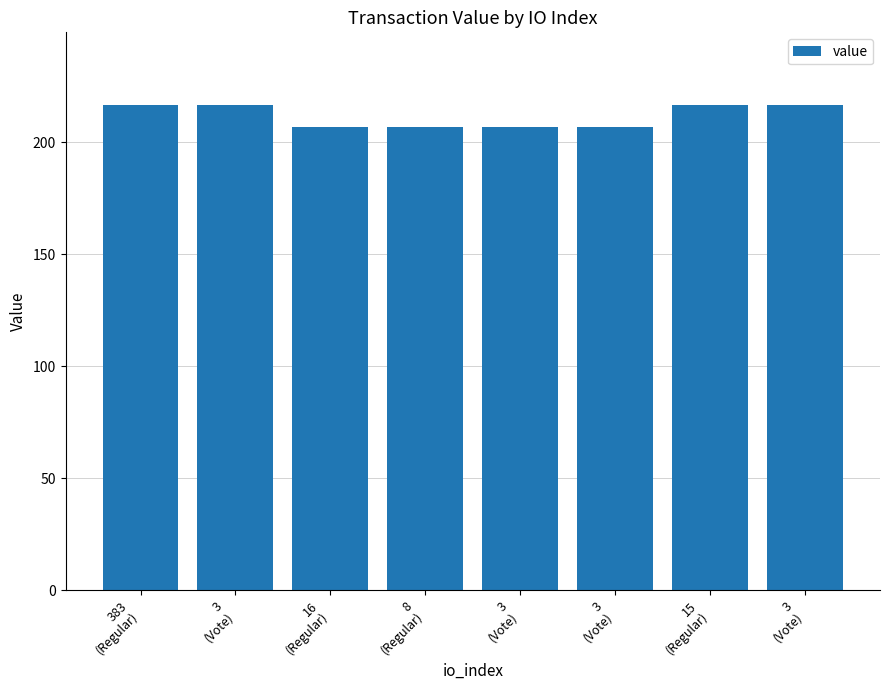

Does the chart contain any negative values?

No